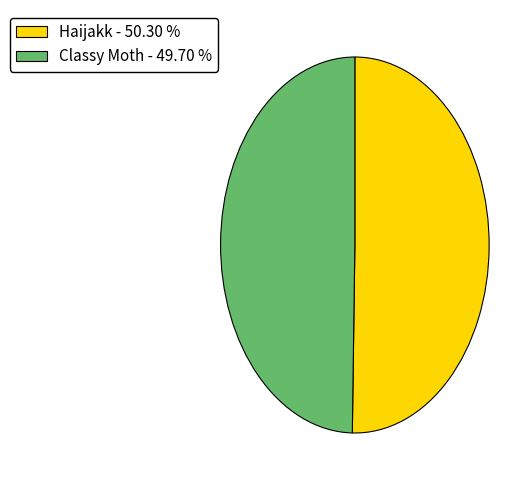

Count the number of slices in the pie.

2